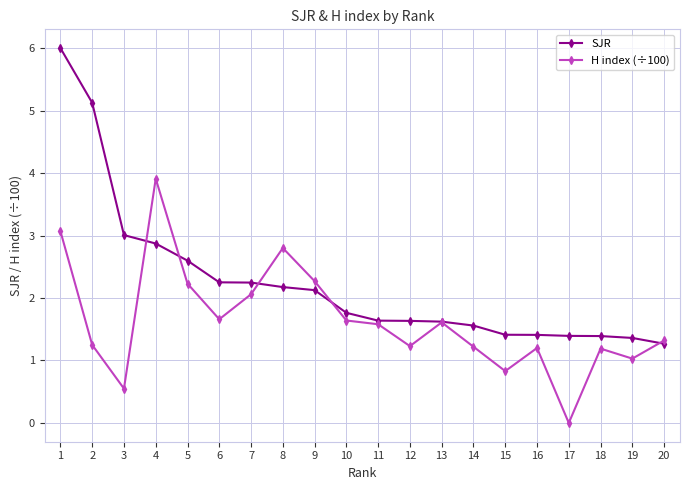

What is the difference between the H index (÷100) values at 4 and 3?

3.4